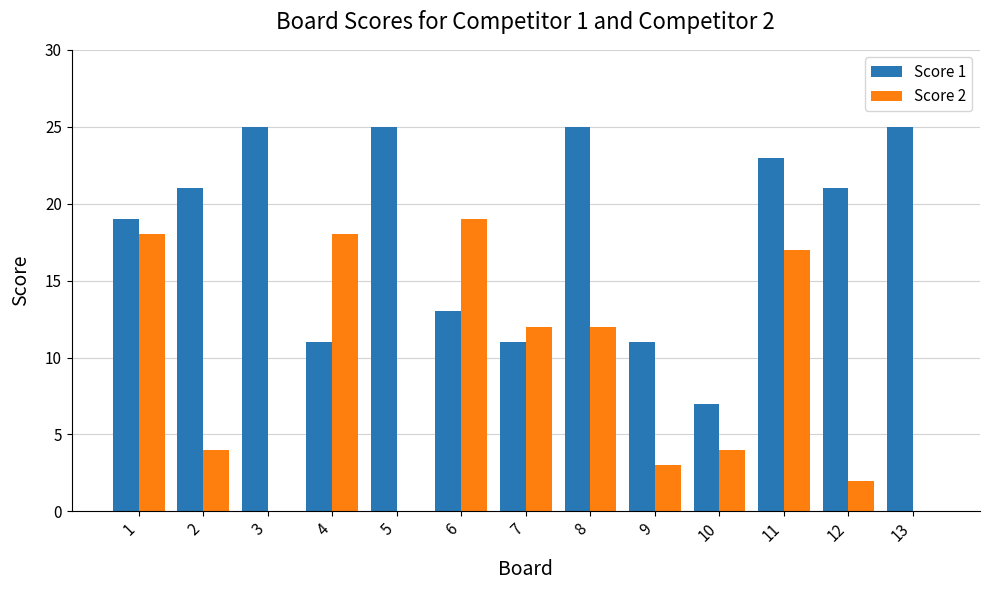

Reading left to right, what are all the values shown in this chart?

Score 1: 1=19	2=21	3=25	4=11	5=25	6=13	7=11	8=25	9=11	10=7	11=23	12=21	13=25
Score 2: 1=18	2=4	3=0	4=18	5=0	6=19	7=12	8=12	9=3	10=4	11=17	12=2	13=0